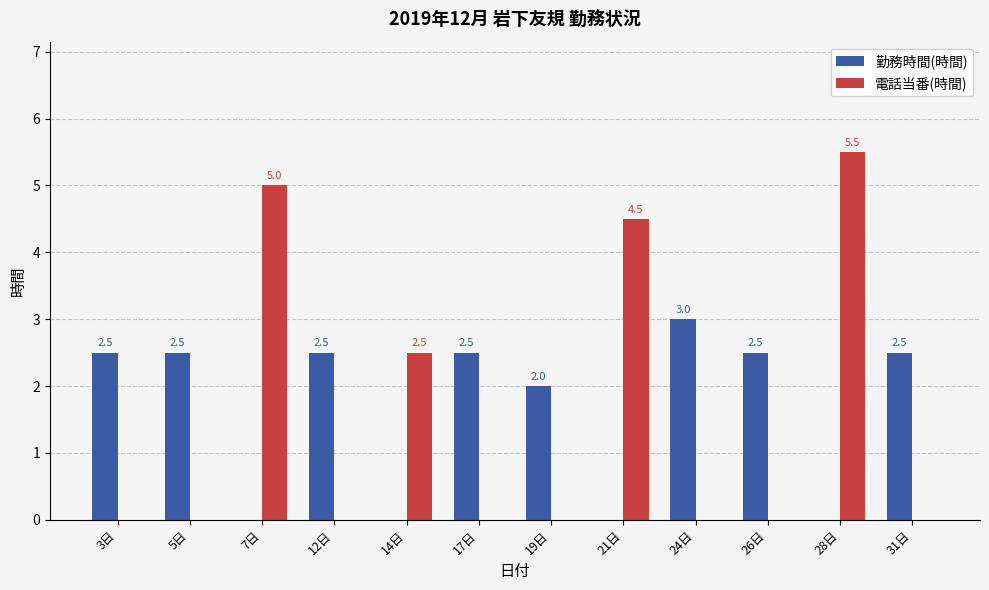

Reading right to left, transcribe all the data shown in this chart.

勤務時間(時間): 2.5	0.0	2.5	3.0	0.0	2.0	2.5	0.0	2.5	0.0	2.5	2.5
電話当番(時間): 0.0	5.5	0.0	0.0	4.5	0.0	0.0	2.5	0.0	5.0	0.0	0.0